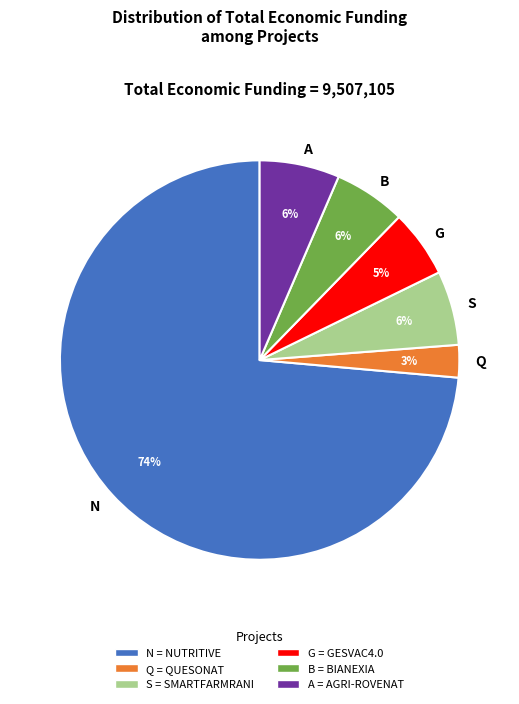

Is it true that Q is 3% of the pie?

True